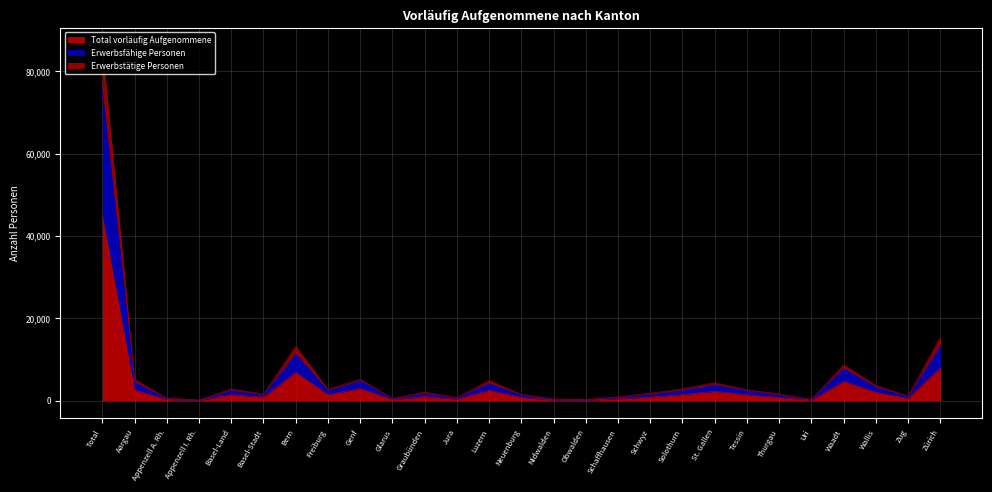

What is the sum of all Erwerbsfähige Personen values?

150486